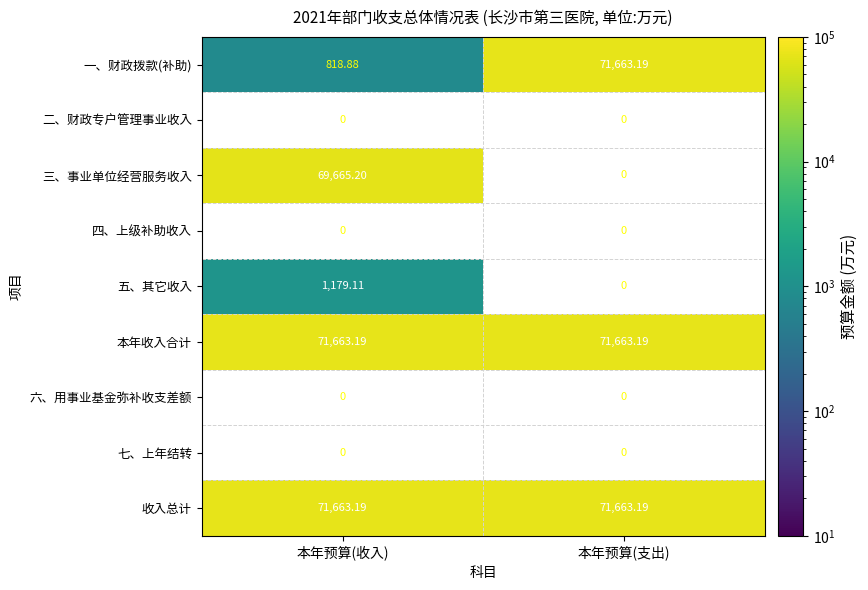

What is the sum of the 本年收入合计 values at 本年预算(支出) and 本年预算(收入)?

143326.4